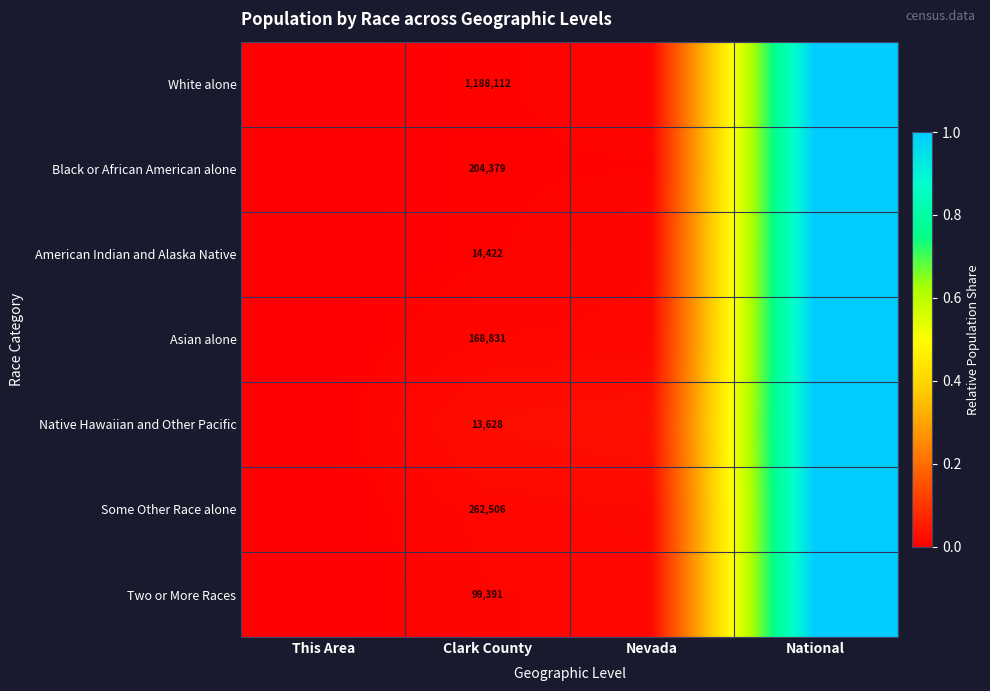

The Native Hawaiian and Other Pacific series shows 0.1 at Nevada. True or false?

False